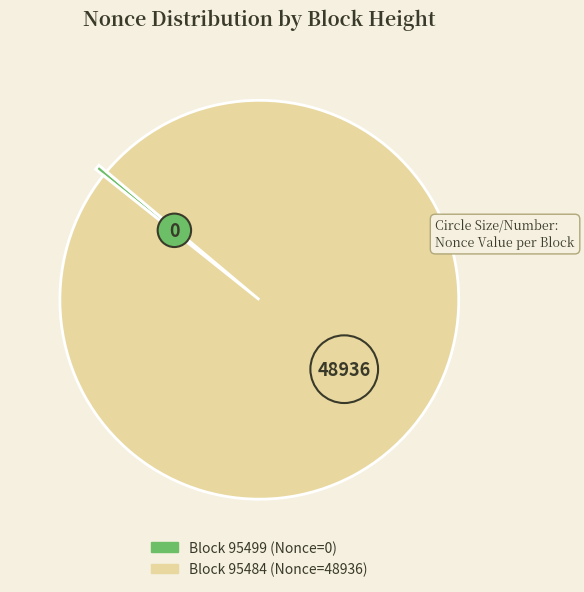

Does any single category account for the majority?

Yes